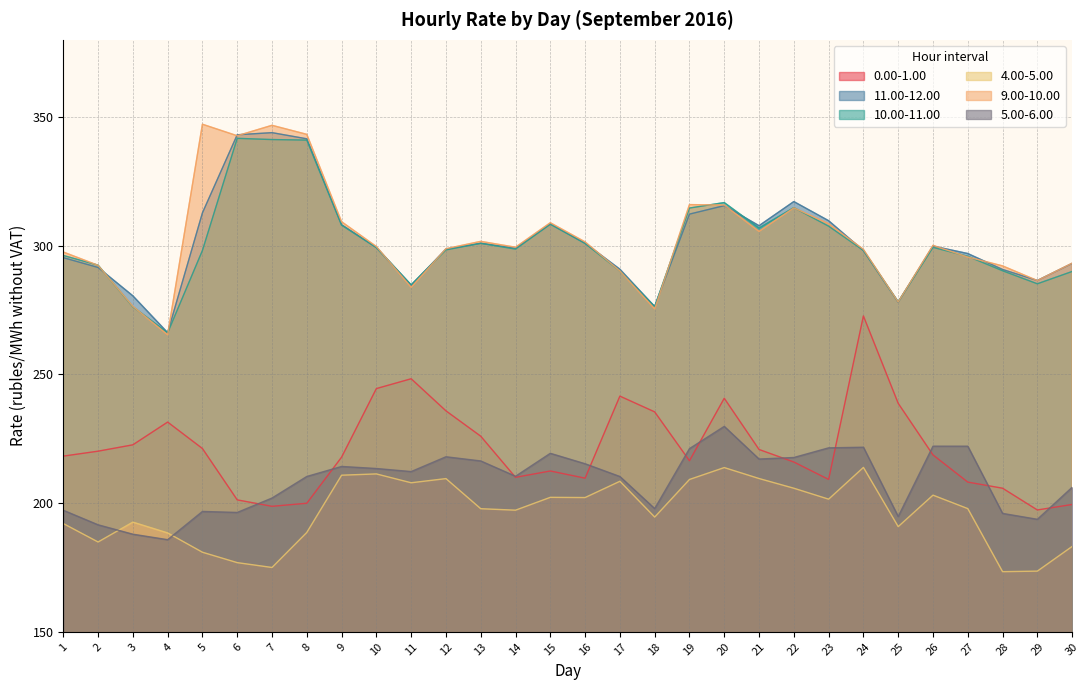

What is the value of the 9.00-10.00 point at the 22nd from the left?

314.7